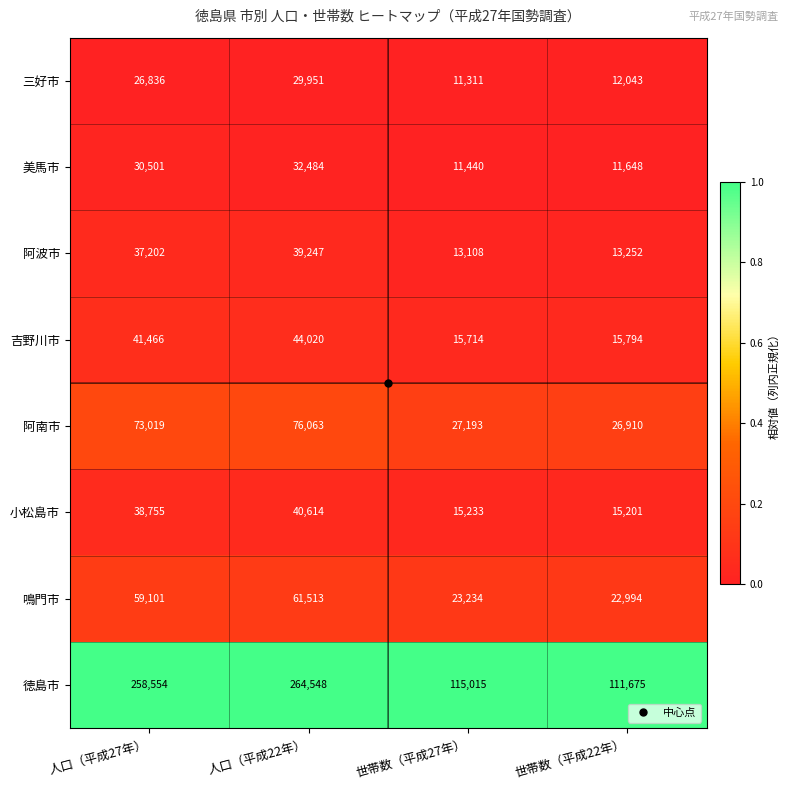

What is the difference between the highest and lowest values at 人口（平成22年）?

234597